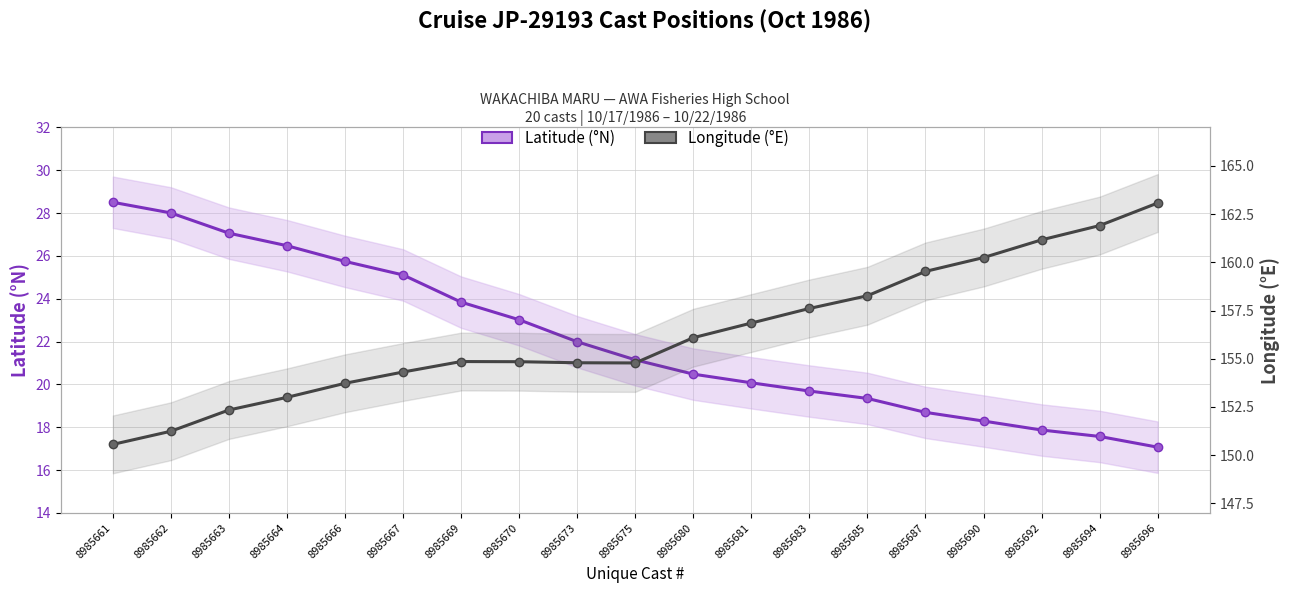

What is the lowest value of the Latitude (°N) series?

17.1